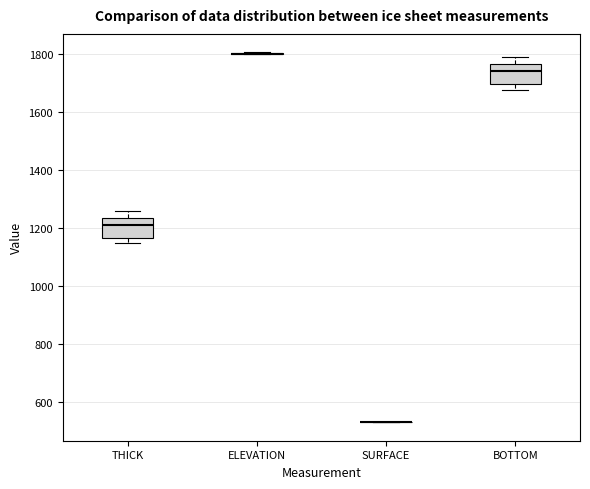

Reading left to right, read every box against the y-axis: the position of its median line, the range the box covers, and the ends of its whiskers. The values are not printed on the chart, so give them approximately, as read against the axis.

THICK: median 1220, box 1160 to 1240, whiskers 1140 to 1260
ELEVATION: box collapsed to a line at 1800, whiskers 1800 to 1800
SURFACE: box collapsed to a line at 520, whiskers 520 to 520
BOTTOM: median 1740, box 1700 to 1760, whiskers 1680 to 1780